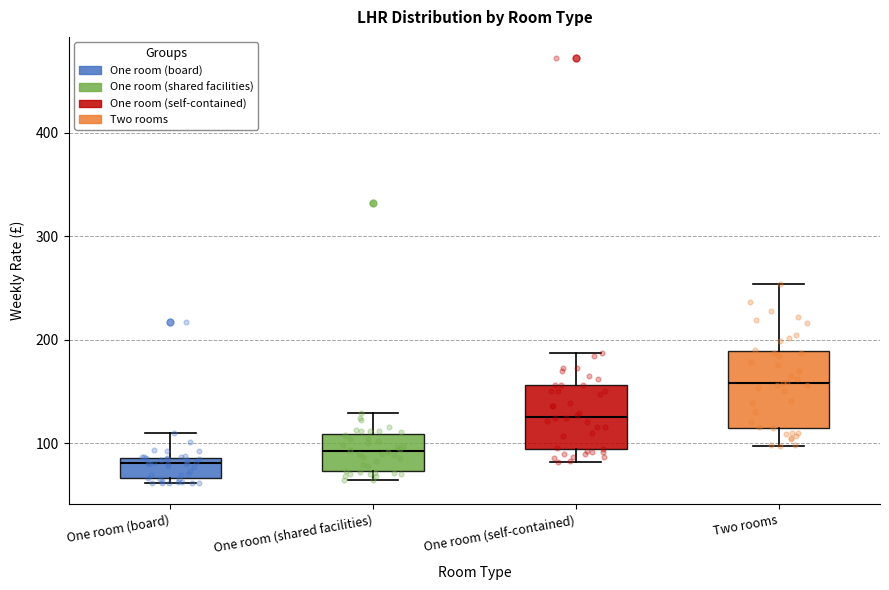

Reading left to right, transcribe this box plot: for each box, give where its median line is, the range the box spans, and where its two whiskers end, as read against the y-axis. The values are not printed on the chart, so give them approximately, as read against the axis.

One room (board): median 80, box 70 to 90, whiskers 60 to 110
One room (shared facilities): median 90, box 70 to 110, whiskers 60 to 130
One room (self-contained): median 130, box 90 to 160, whiskers 80 to 190
Two rooms: median 160, box 120 to 190, whiskers 100 to 250